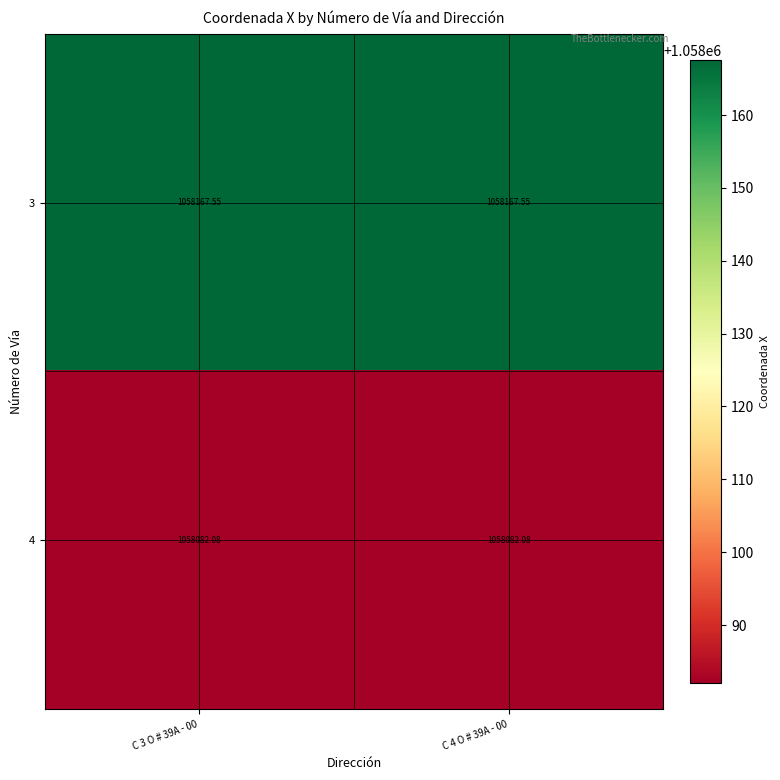

Is the value of 4 at C 4 O # 39A - 00 greater than the value of 3 at C 4 O # 39A - 00?

No